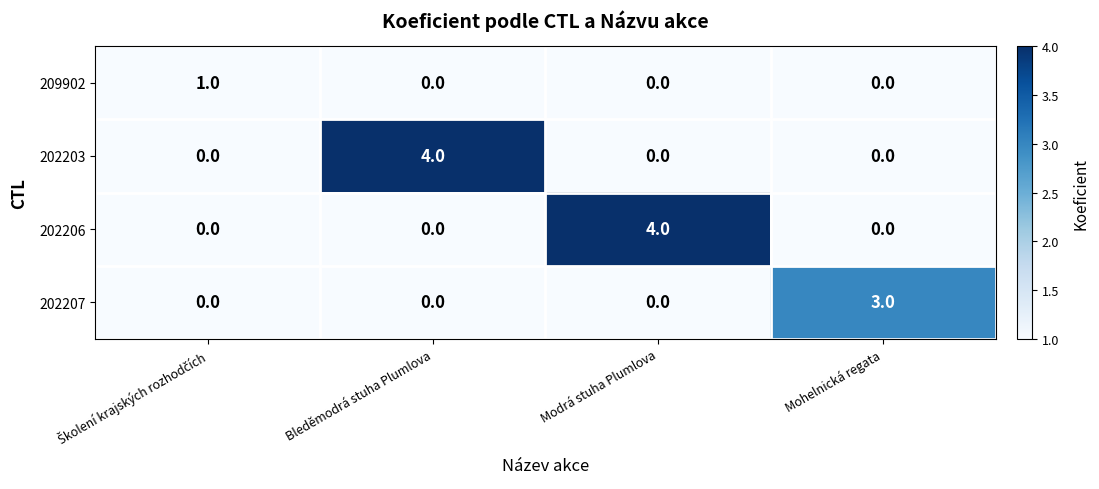

What is the total value across all series at Bleděmodrá stuha Plumlova?

4